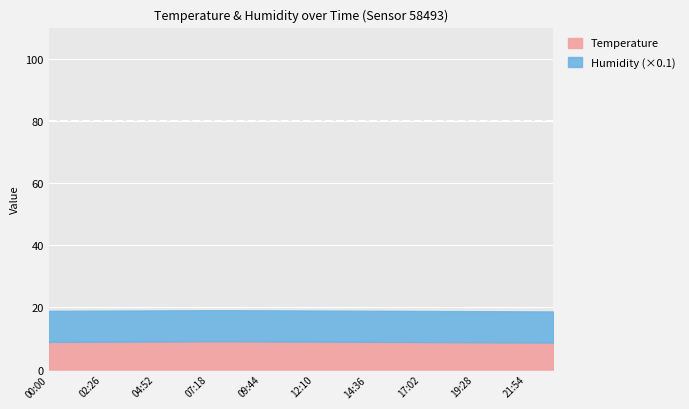

Where is Temperature nearest to the value 8?

23:07